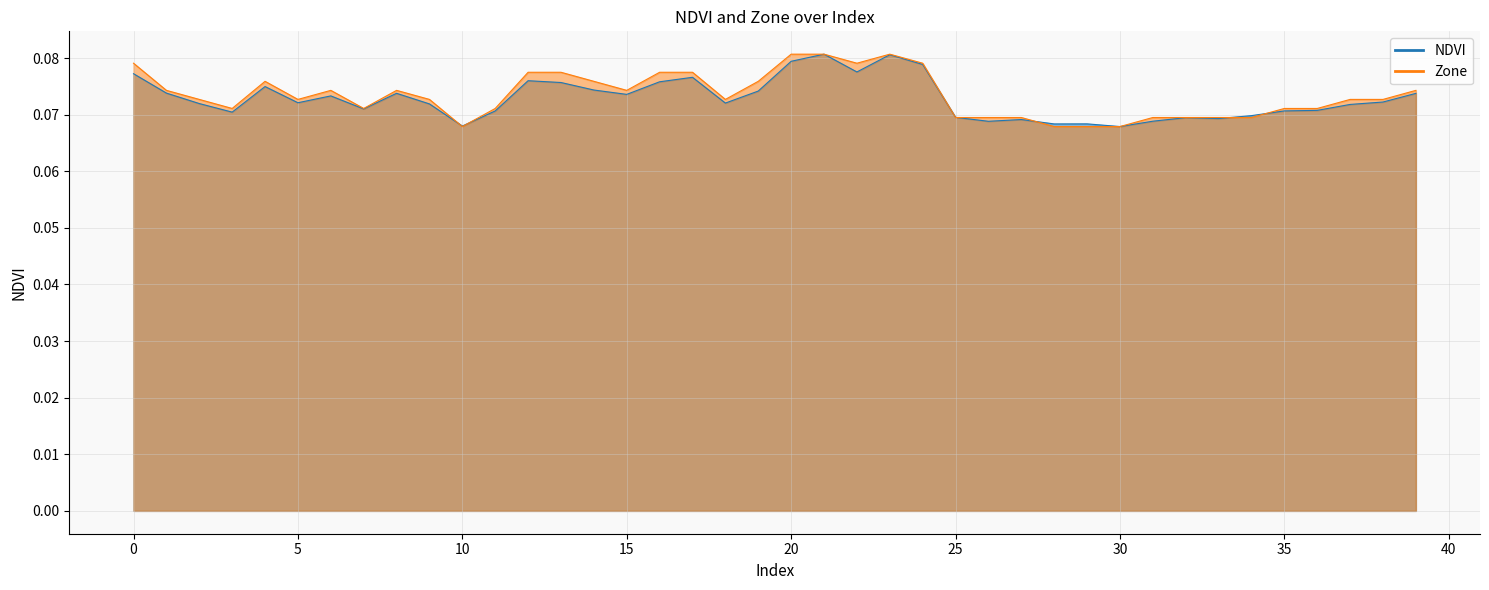

Does the chart display data point markers on the line(s)?

No